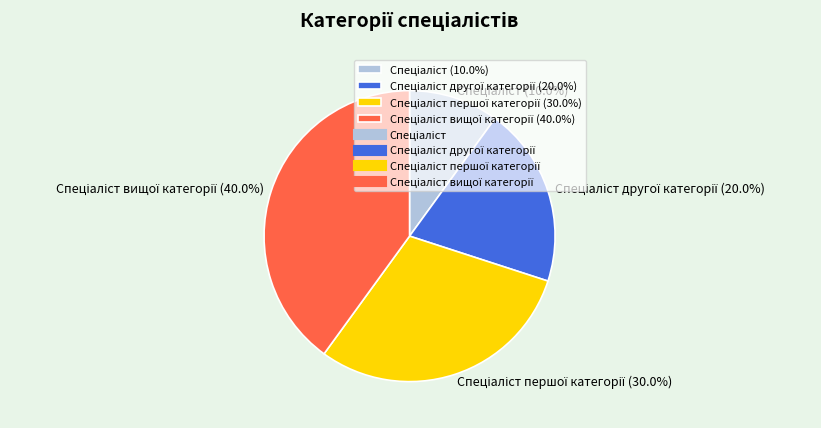

Count the number of slices in the pie.

4